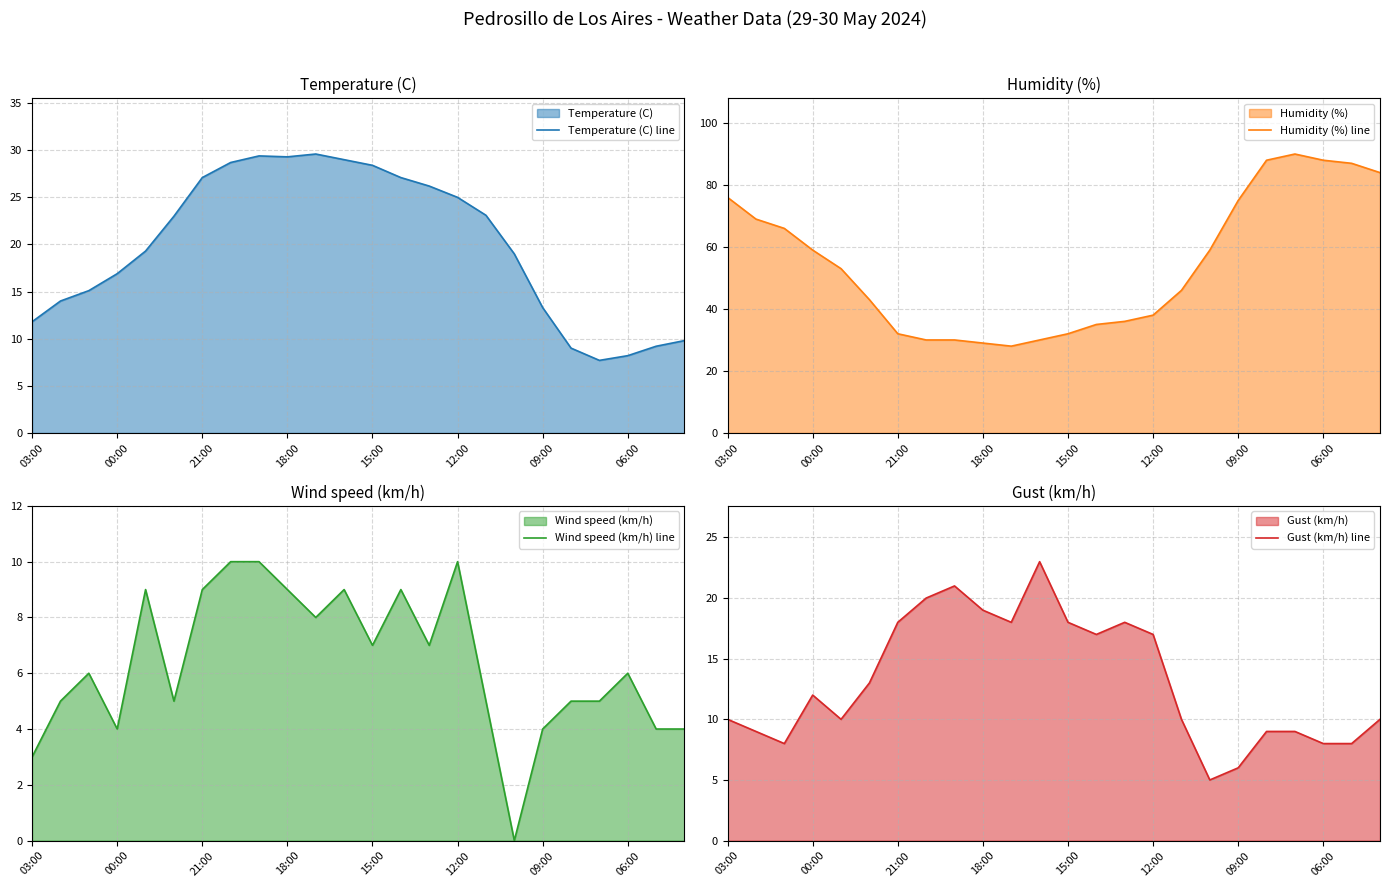

The value of Humidity (%) line at 15:00 is 57.2. True or false?

False